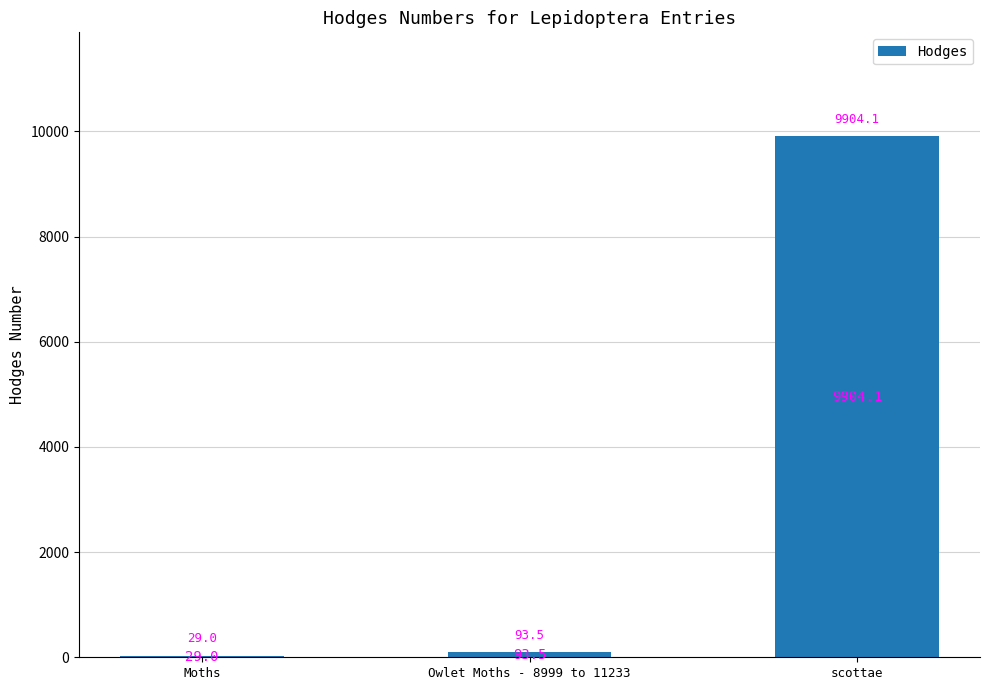

Approximately how many times larger is the value at Moths compared to Owlet Moths - 8999 to 11233?

0.3